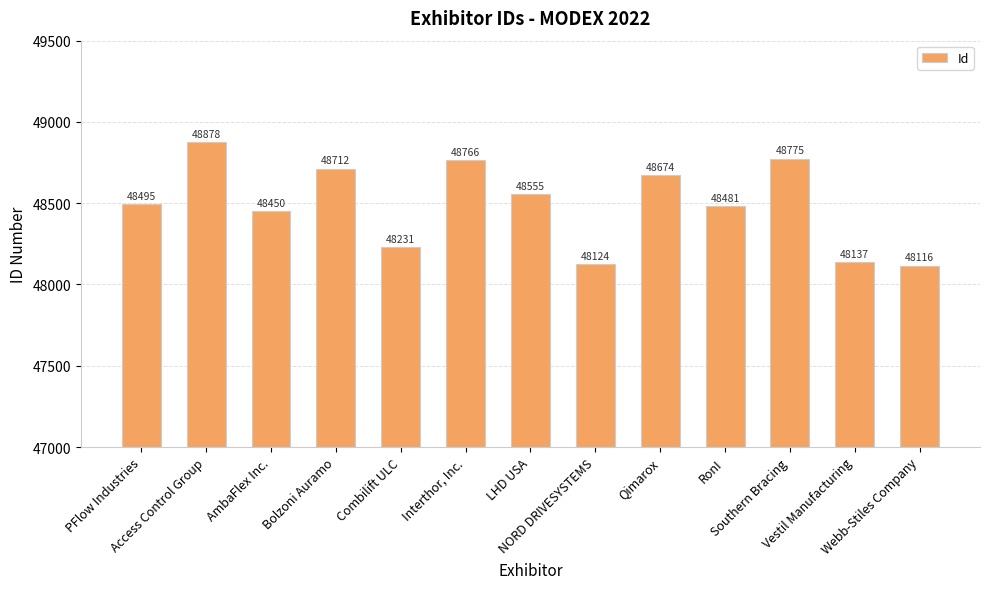

What is the difference between the maximum and second lowest values?

754